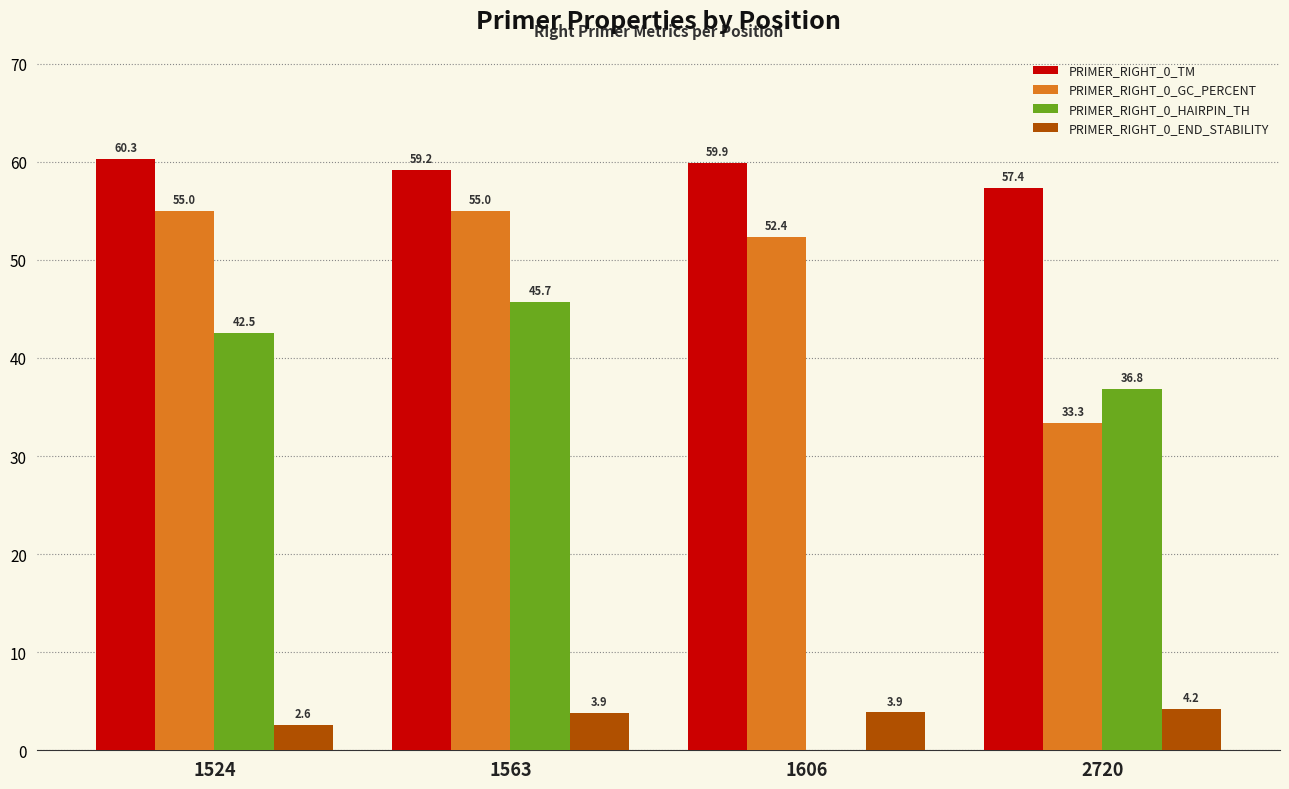

How many groups of bars are there?

4